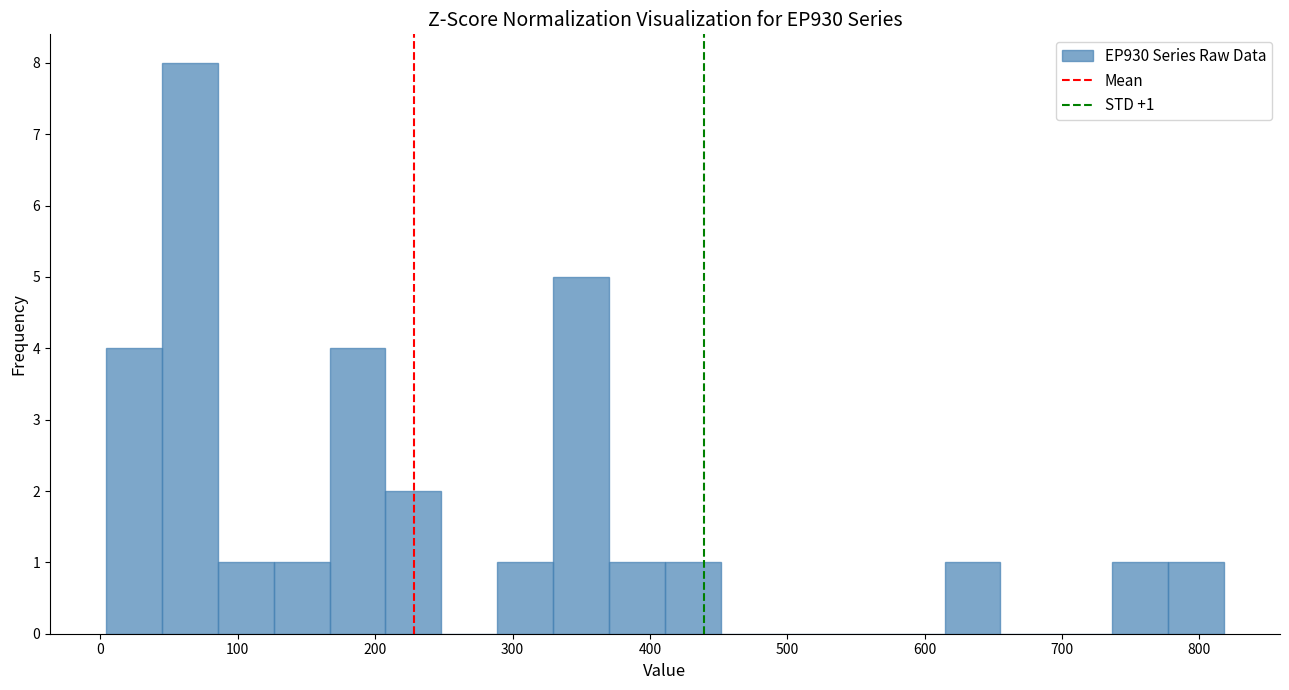

Which range on the x-axis has the tallest bar?

40 to 90